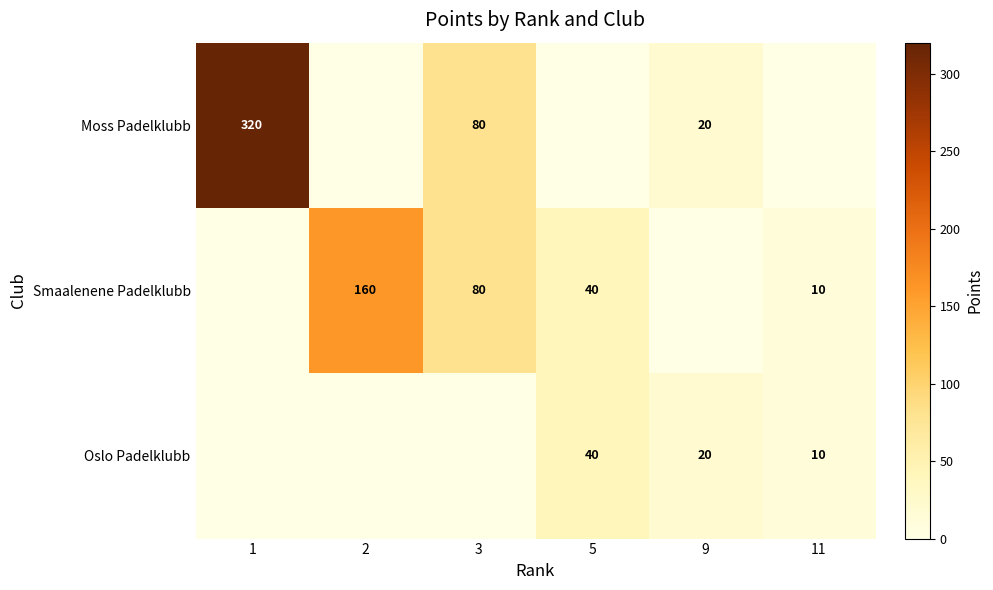

True or false: Moss Padelklubb has a value of 31 at 3.

False